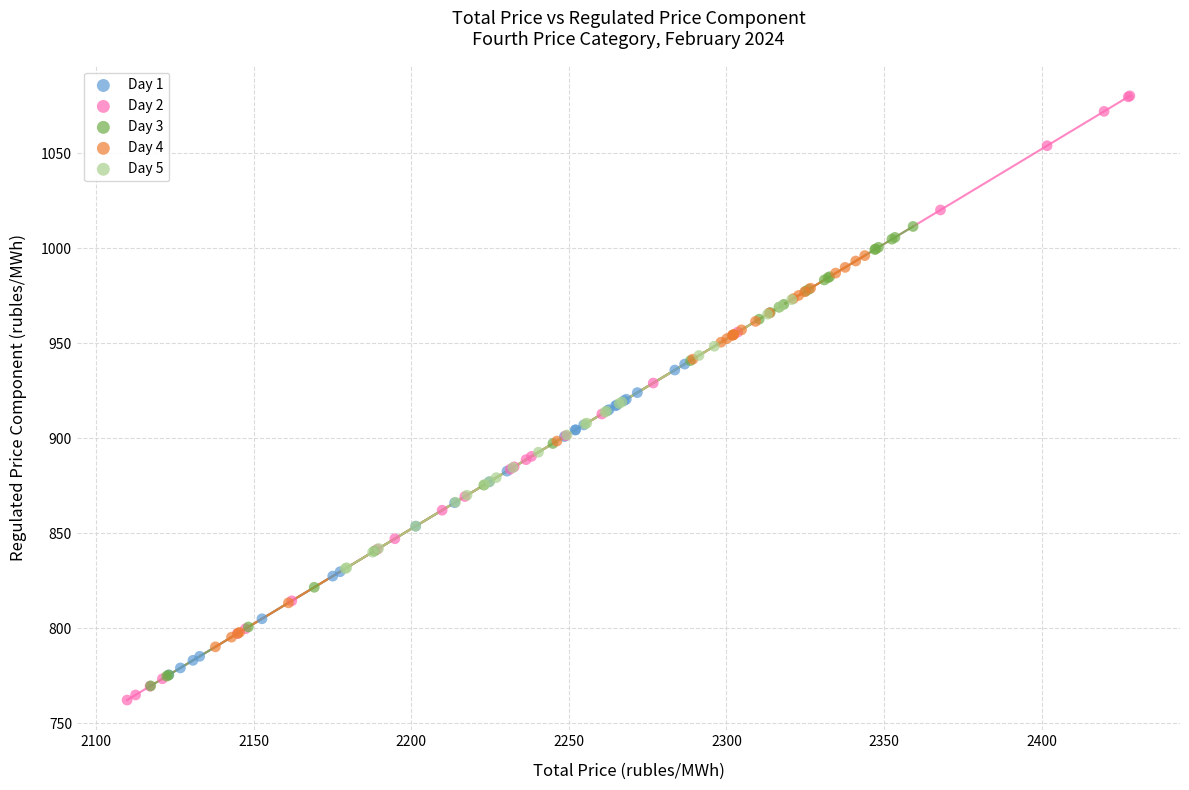

Which series reaches the maximum Y coordinate?

Day 2